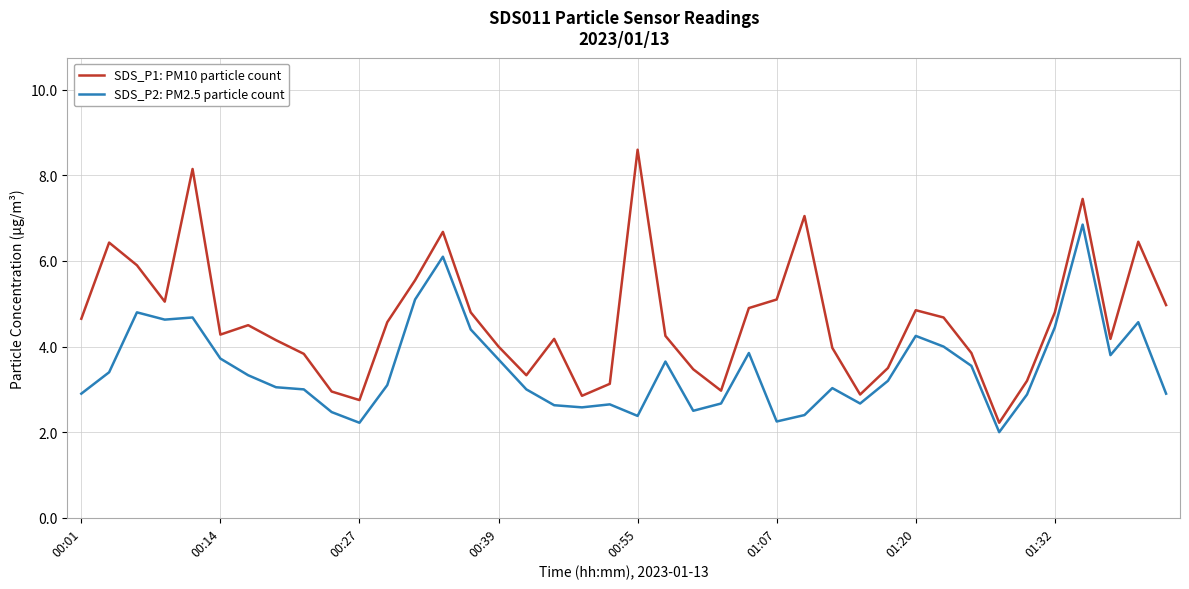

What is the smallest value displayed?

2.0